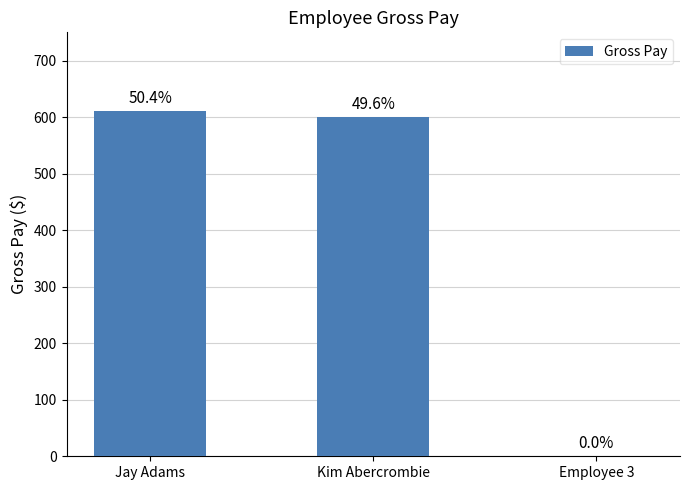

What is the difference between the maximum and minimum values?

610